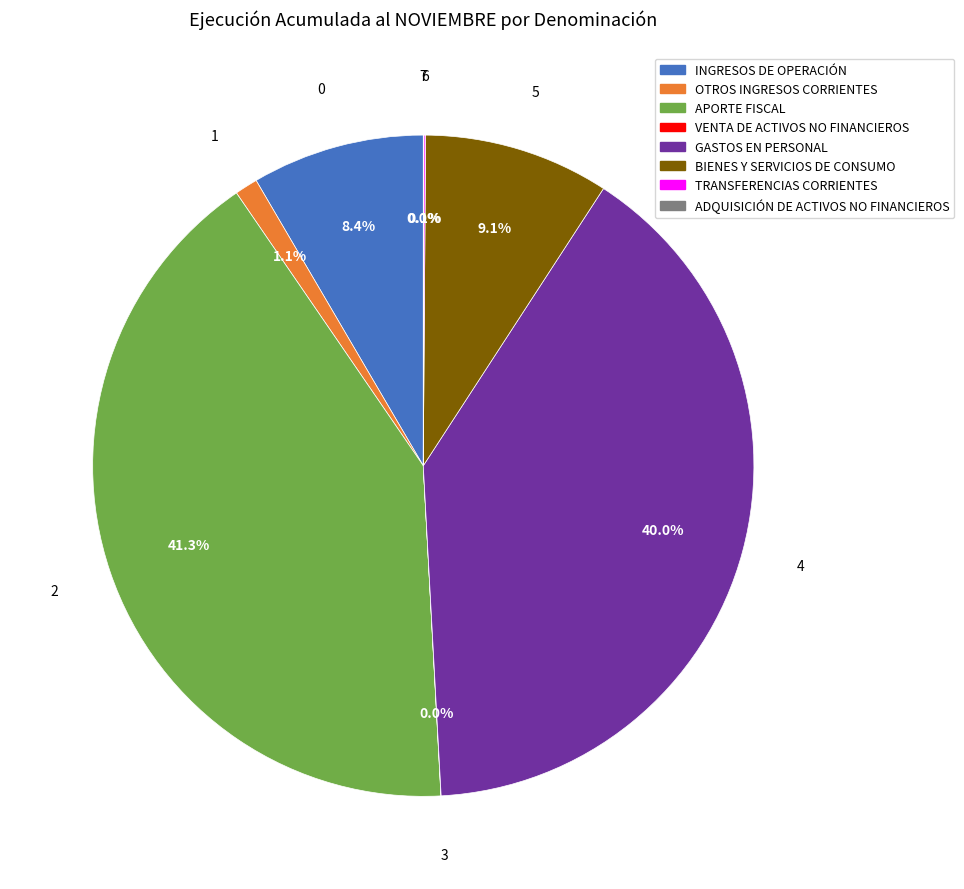

Combined, what portion of the pie is APORTE FISCAL and GASTOS EN PERSONAL?

81.3%